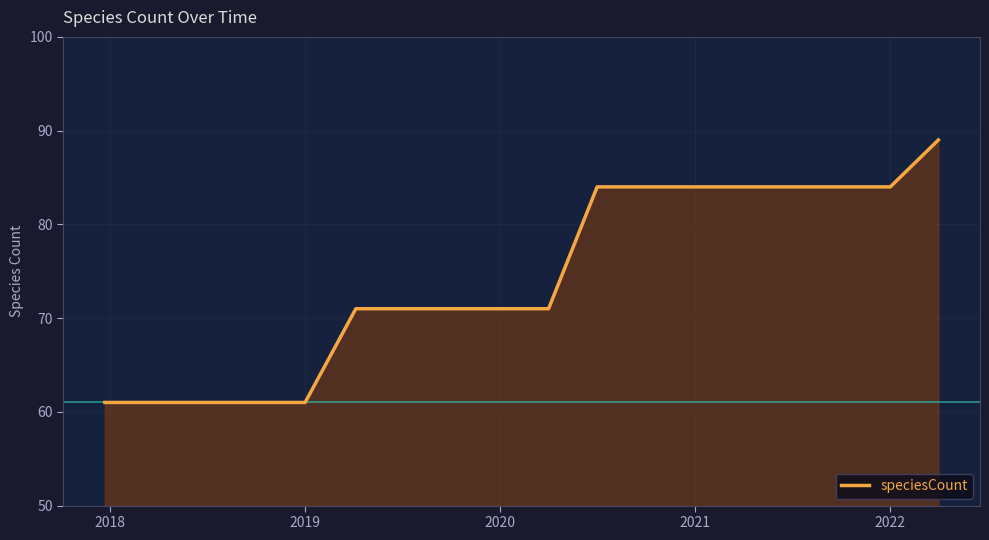

Does the chart have visible grid lines?

Yes